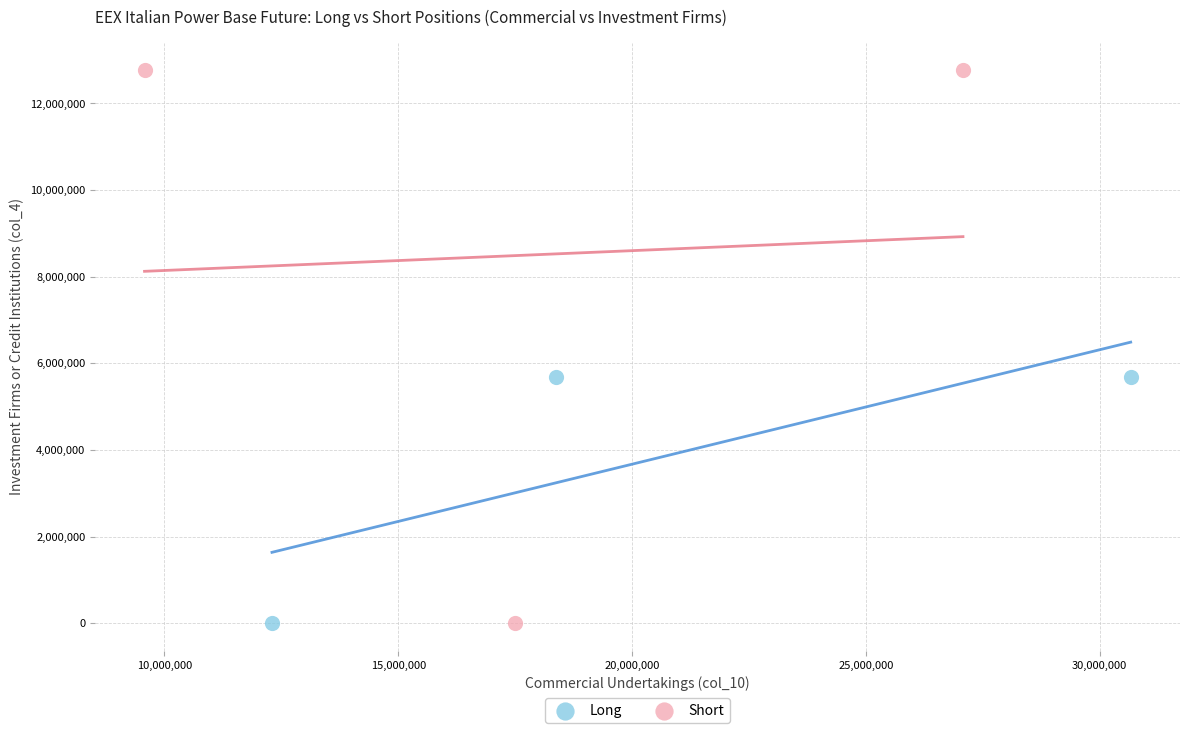

Which series has the largest Y range (max minus min)?

Short